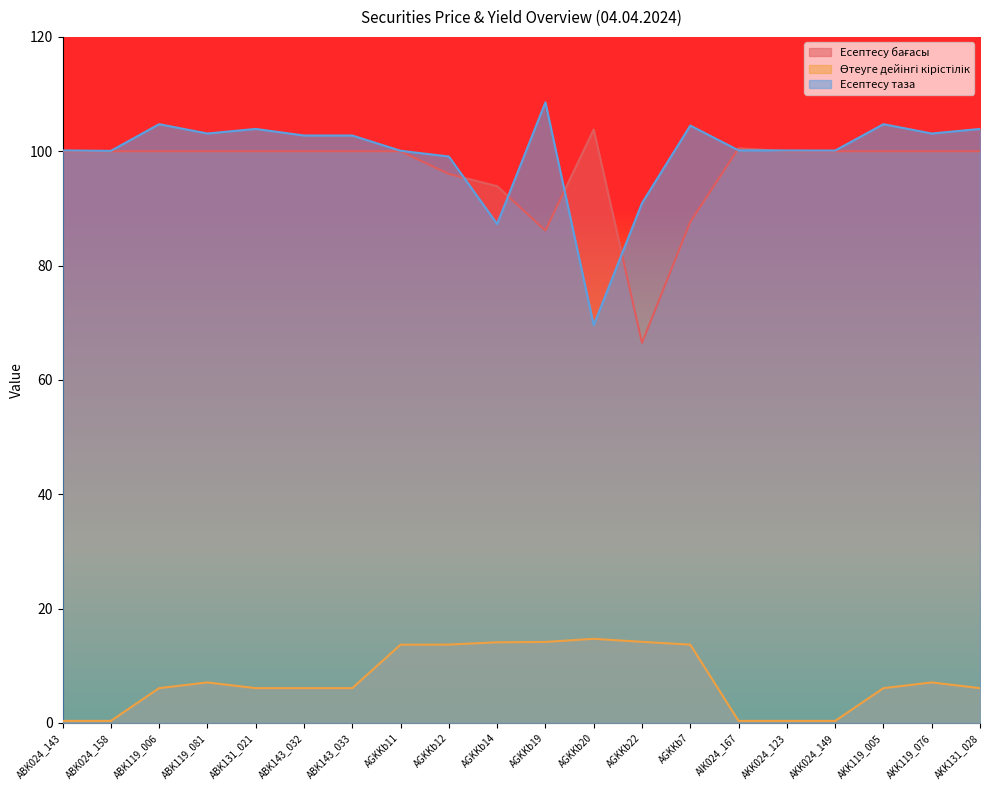

List the series in order of their peak value, highest first.

Есептесу таза, Есептесу бағасы, Өтеуге дейінгі кірістілік